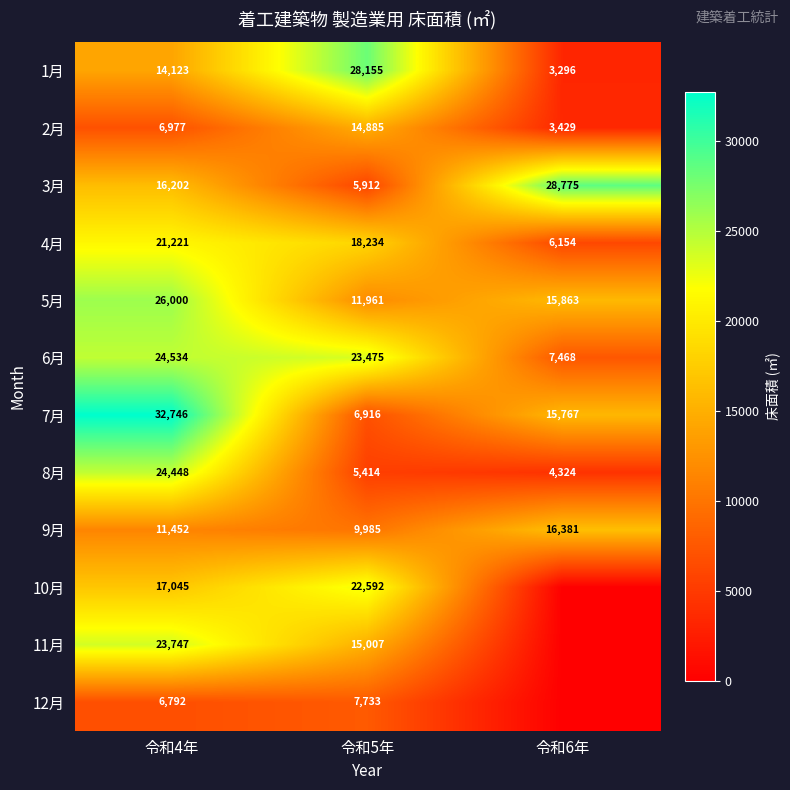

What is the average value of the 4月 series?

15203